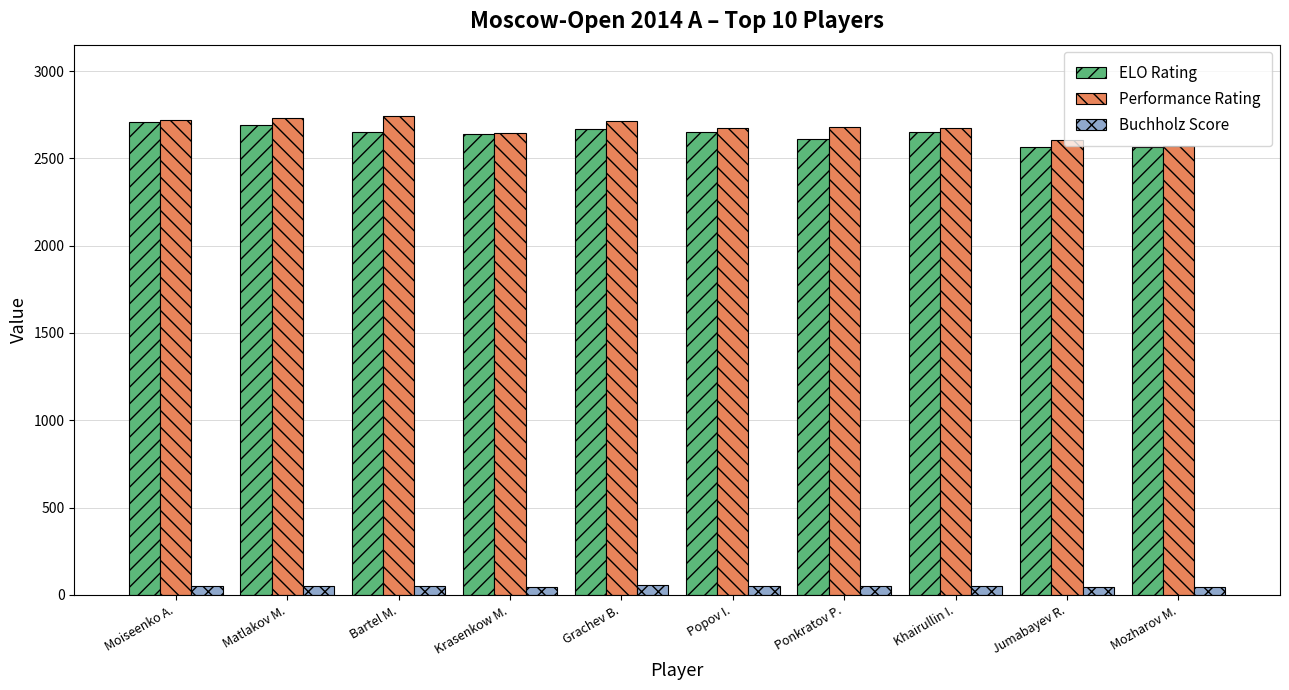

What is the greatest value displayed?

2740.0